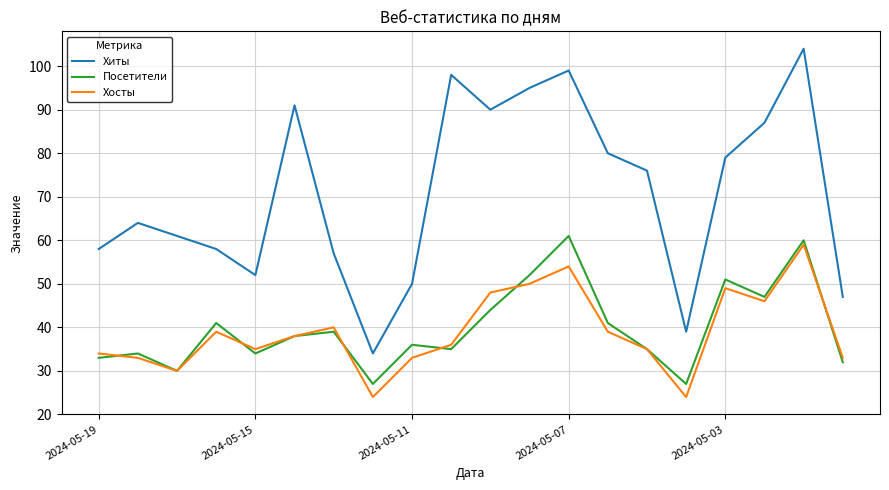

What is the lowest value of the Посетители series?

27